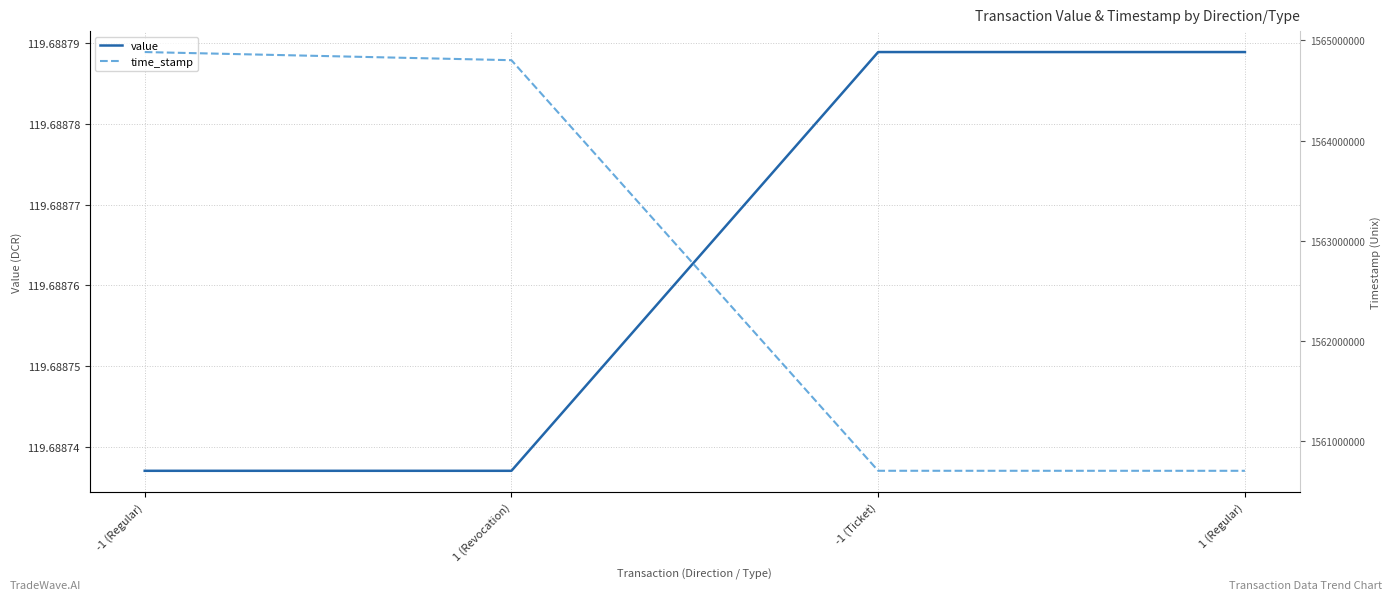

What position from the left is 1 (Regular)?

4